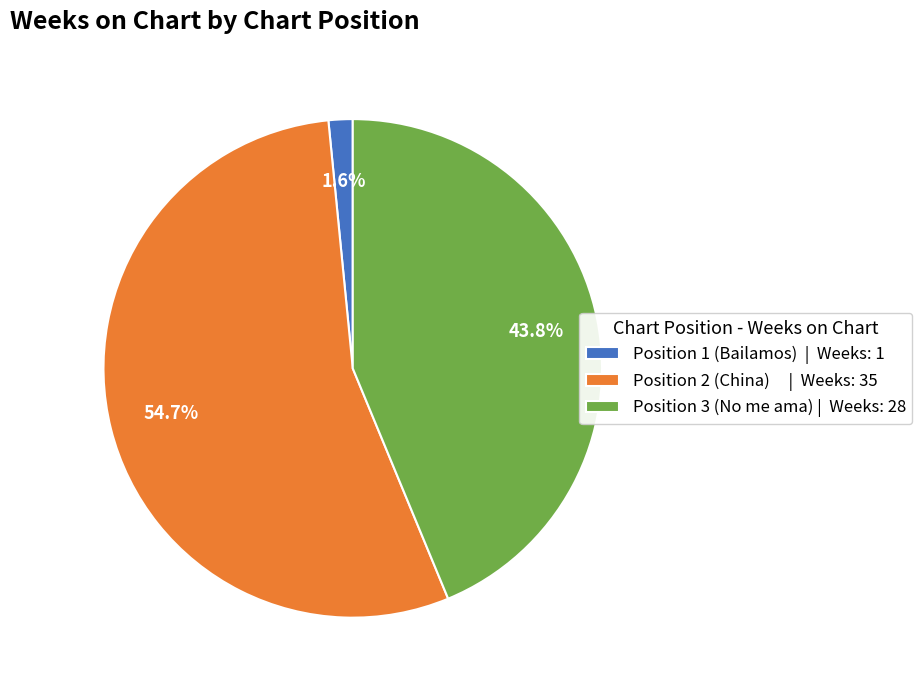

Which slice is the largest?

Position 2 (China)